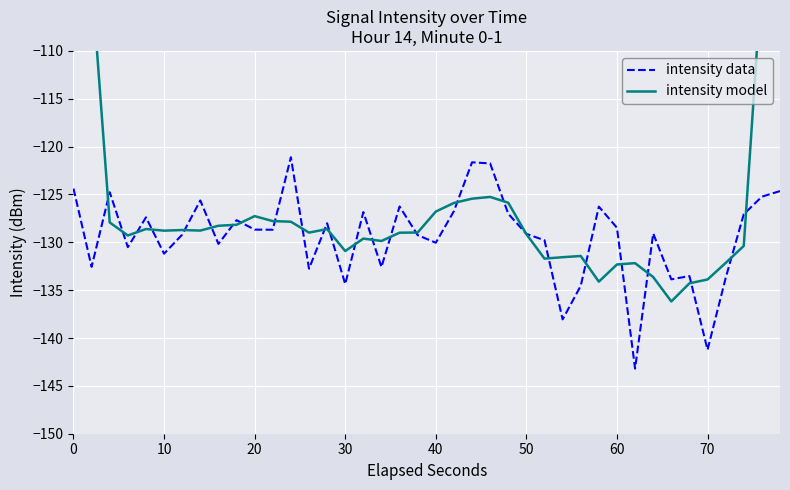

What is the highest value of the intensity data series?

-121.1